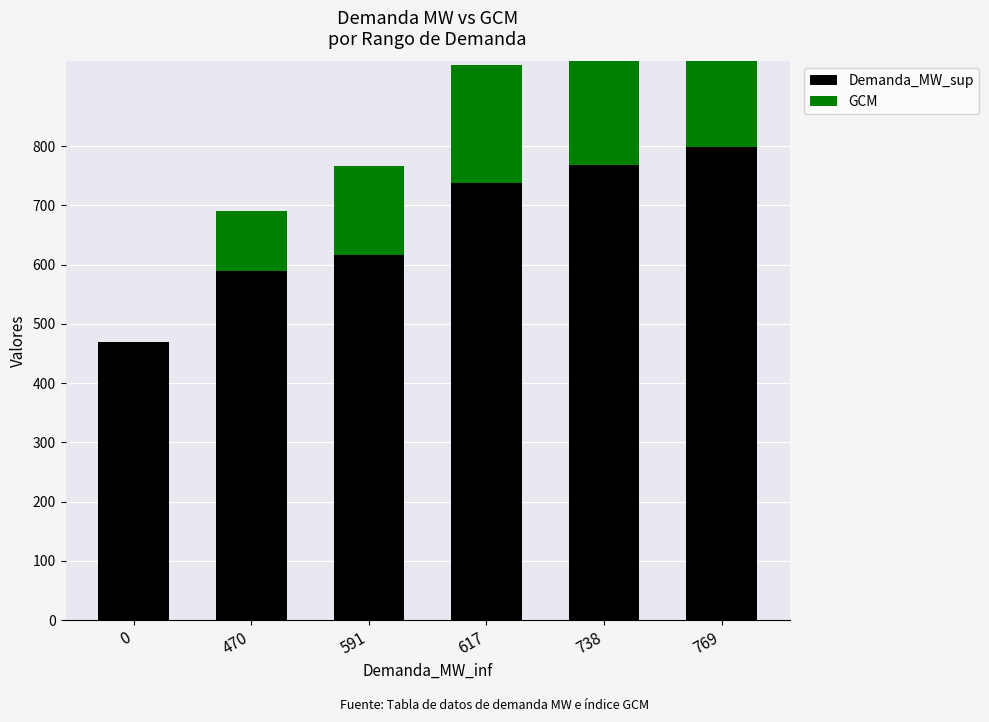

Rank the series by their maximum value, from lowest to highest.

GCM, Demanda_MW_sup